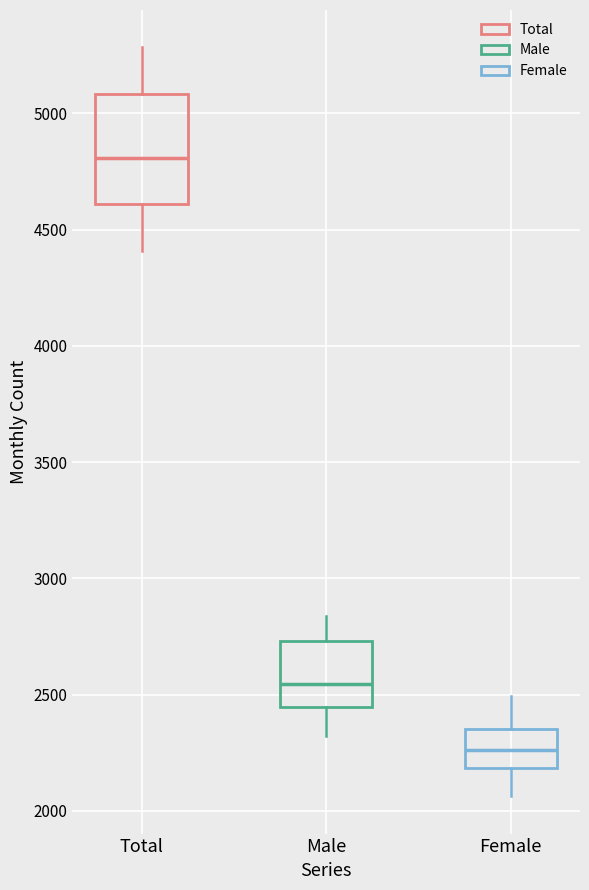

Reading left to right, transcribe this box plot: for each box, give where its median line is, the range the box spans, and where its two whiskers end, as read against the y-axis. The values are not printed on the chart, so give them approximately, as read against the axis.

Total: median 4800, box 4600 to 5100, whiskers 4400 to 5300
Male: median 2550, box 2450 to 2750, whiskers 2300 to 2850
Female: median 2250, box 2200 to 2350, whiskers 2050 to 2500